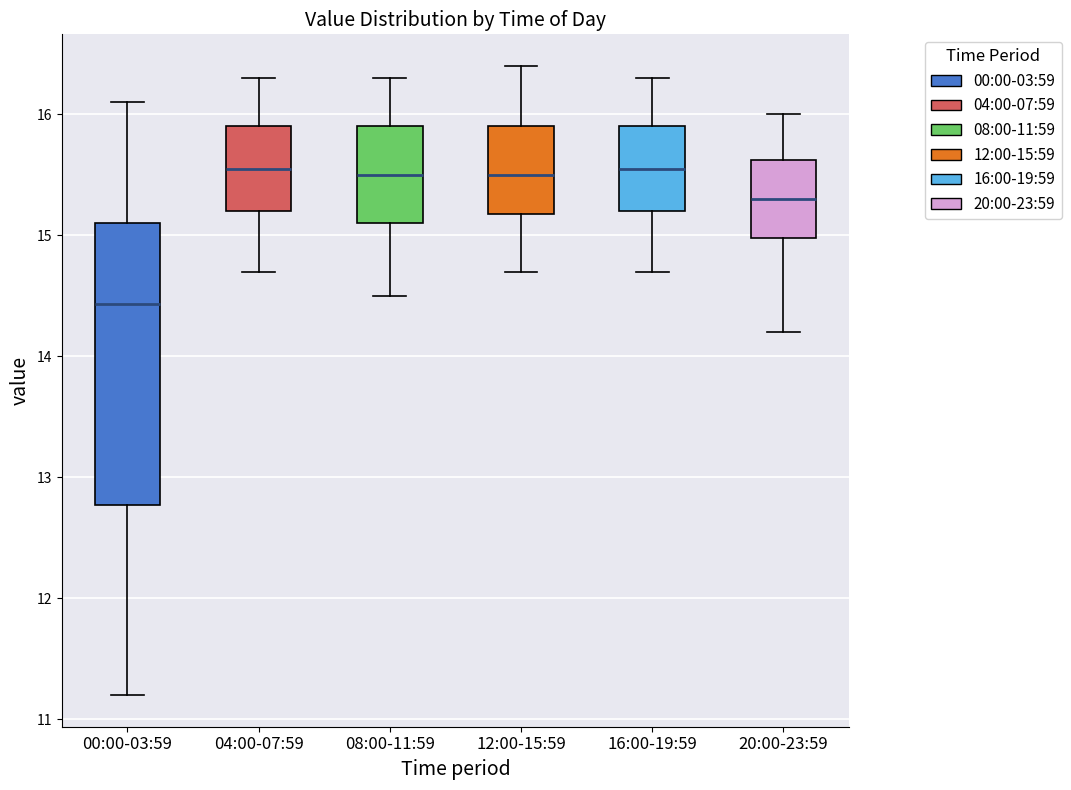

Comparing the boxes themselves (not the whiskers), which one is the tallest?

00:00-03:59